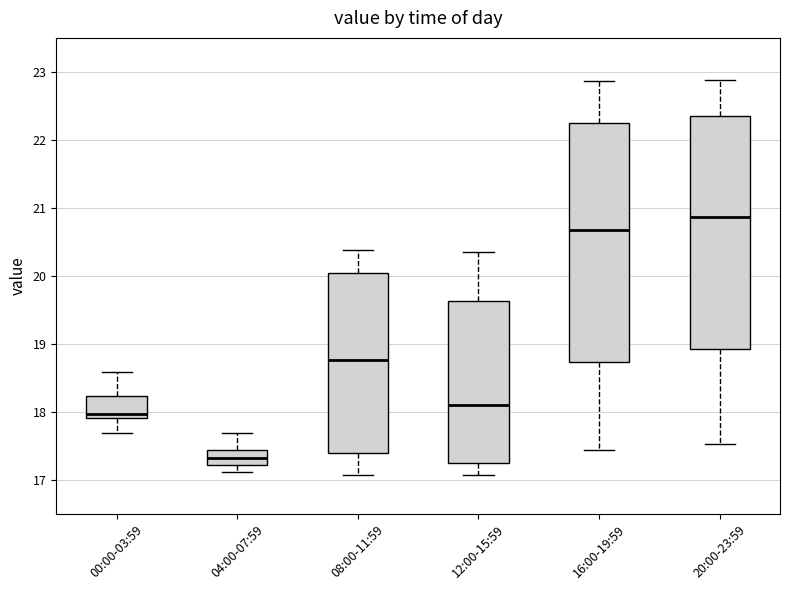

Which box's median line is the lowest?

04:00-07:59